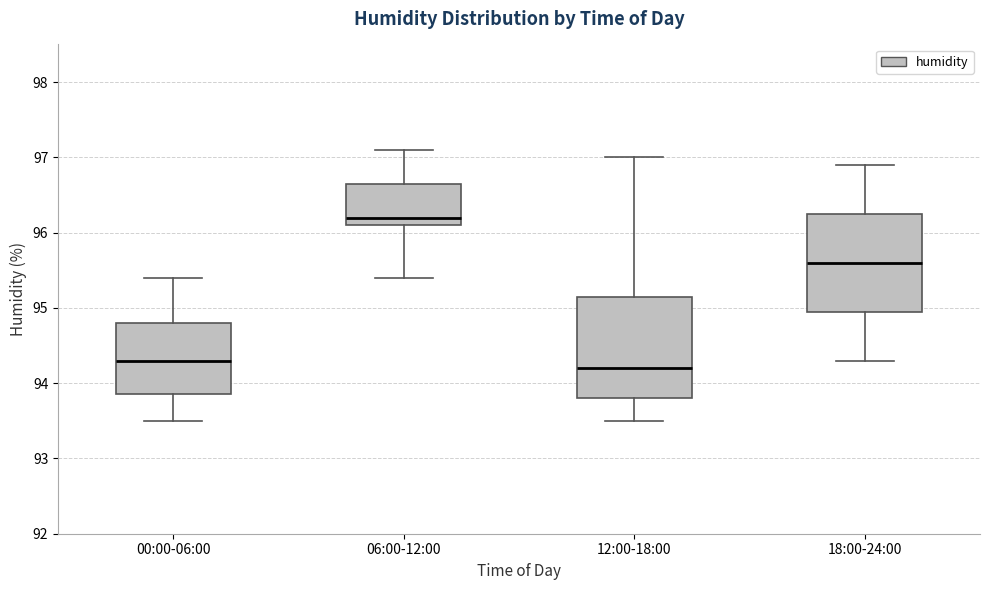

Where is the lower edge of the box for 00:00-06:00 on the y-axis? The values are not printed on the chart, so give them approximately, as read against the axis.

93.9